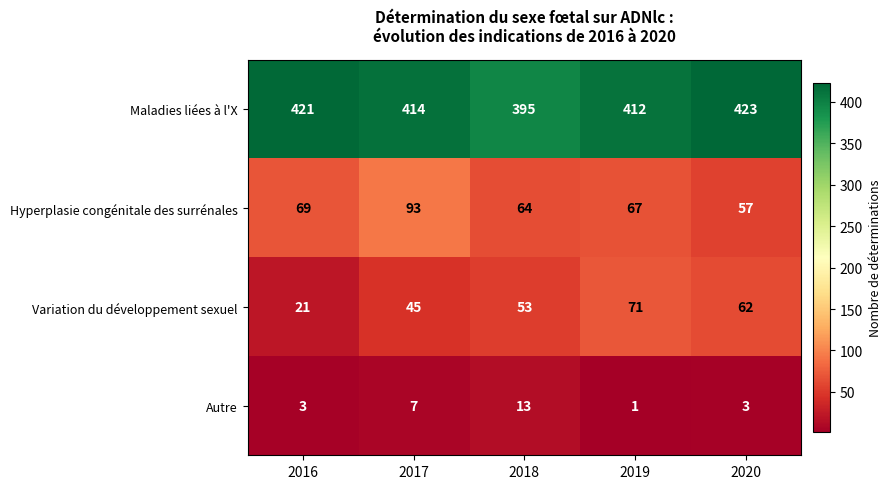

The Autre series shows 20 at 2018. True or false?

False